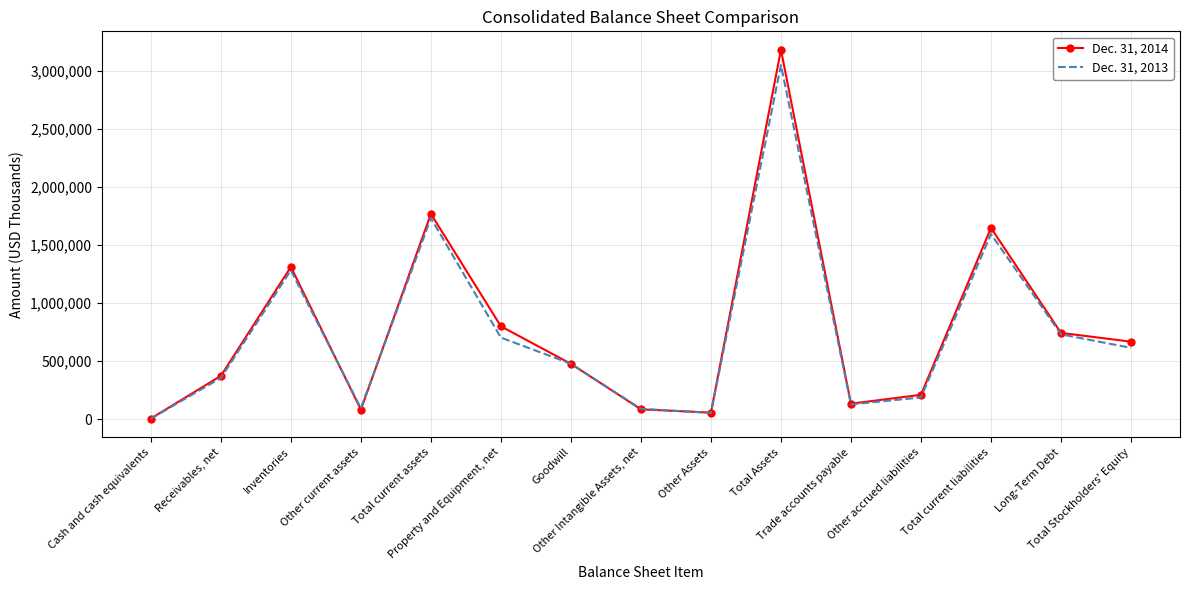

What position from the left is Total Stockholders' Equity?

15